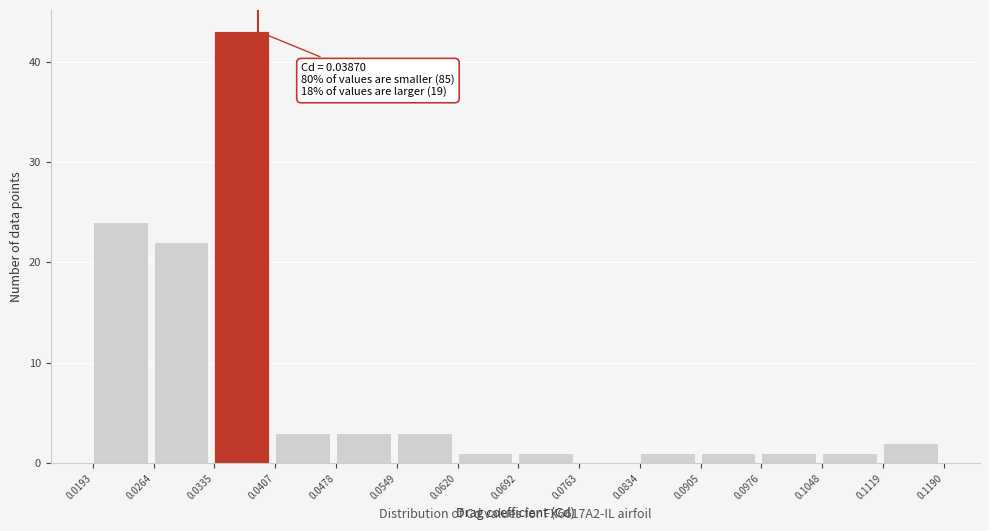

Which range on the x-axis has the tallest bar?

0.0335 to 0.0407